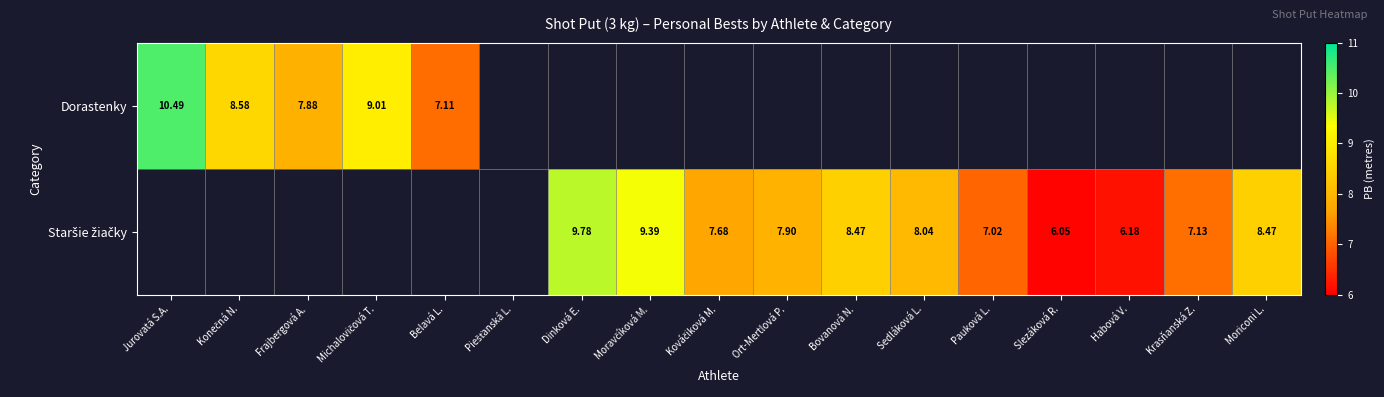

Is the value of Dorastenky at Moriconi L. greater than the value of Staršie žiačky at Moravčíková M.?

No